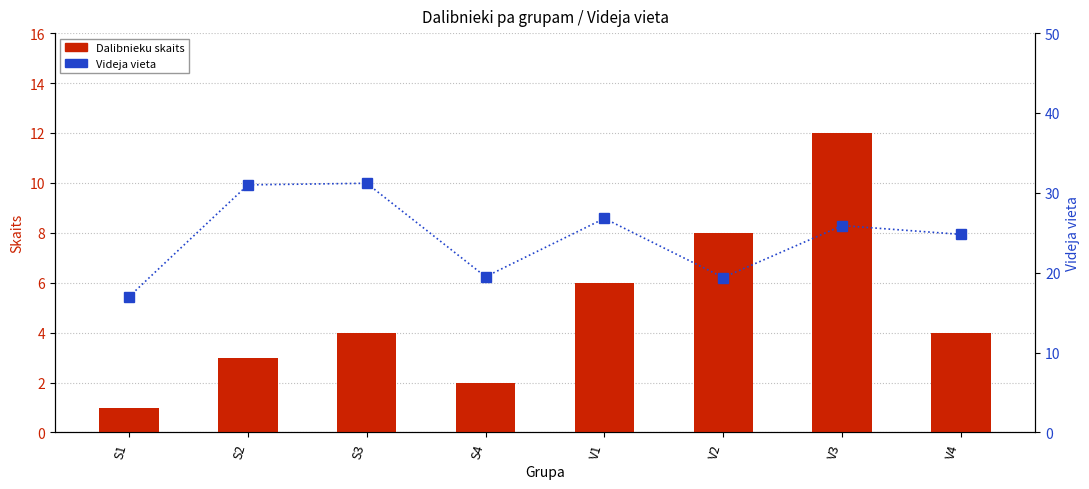

What is the label of the 1st bar from the left?

S1